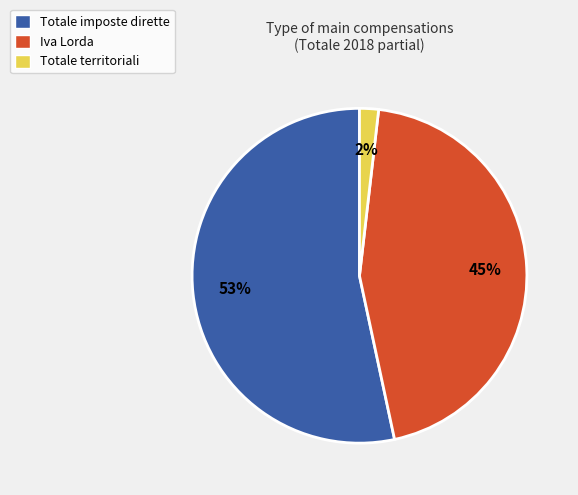

The Totale imposte dirette slice represents 68% of the pie. True or false?

False